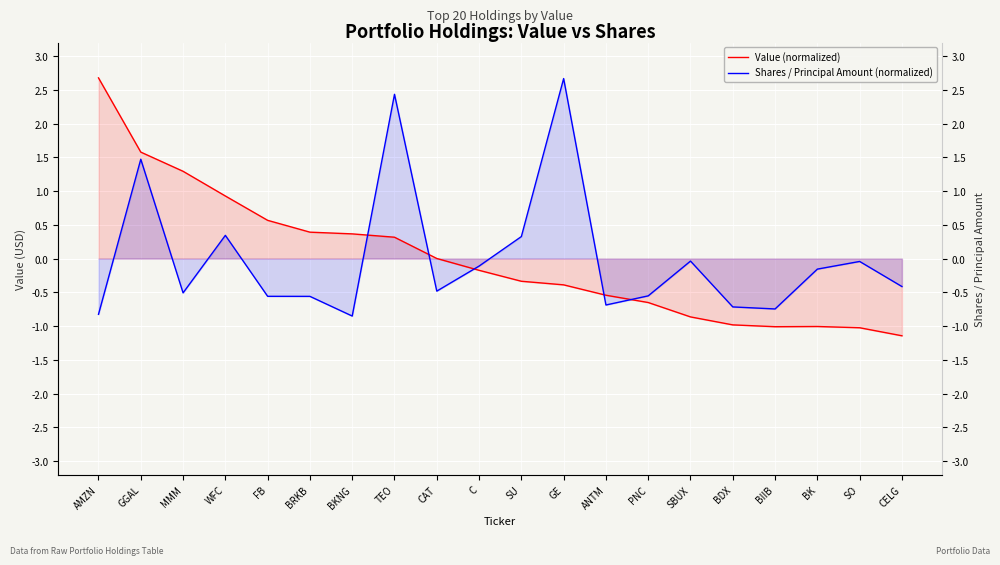

How many data points in Shares / Principal Amount (normalized) are above 0?

5